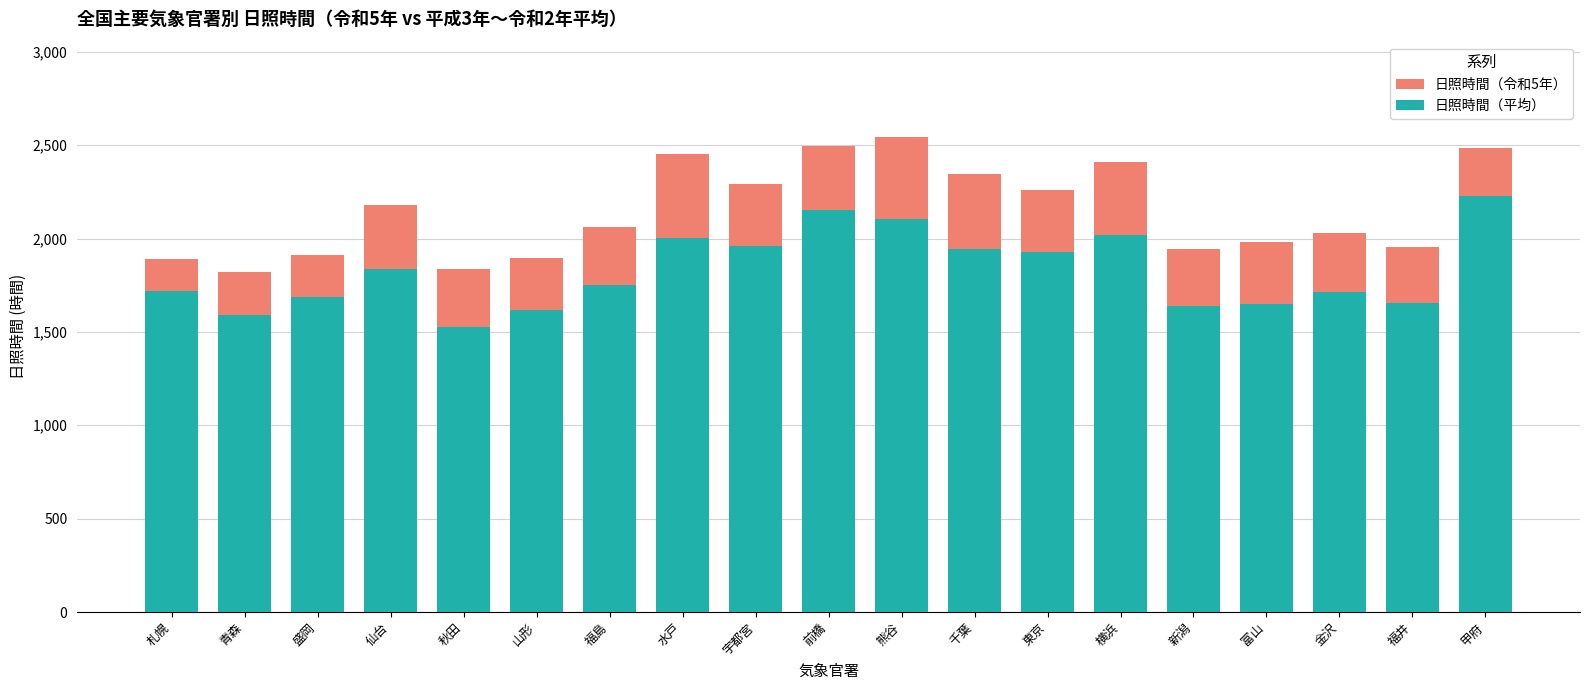

List the series in order of their overall mean, lowest first.

日照時間（平均）, 日照時間（令和5年）